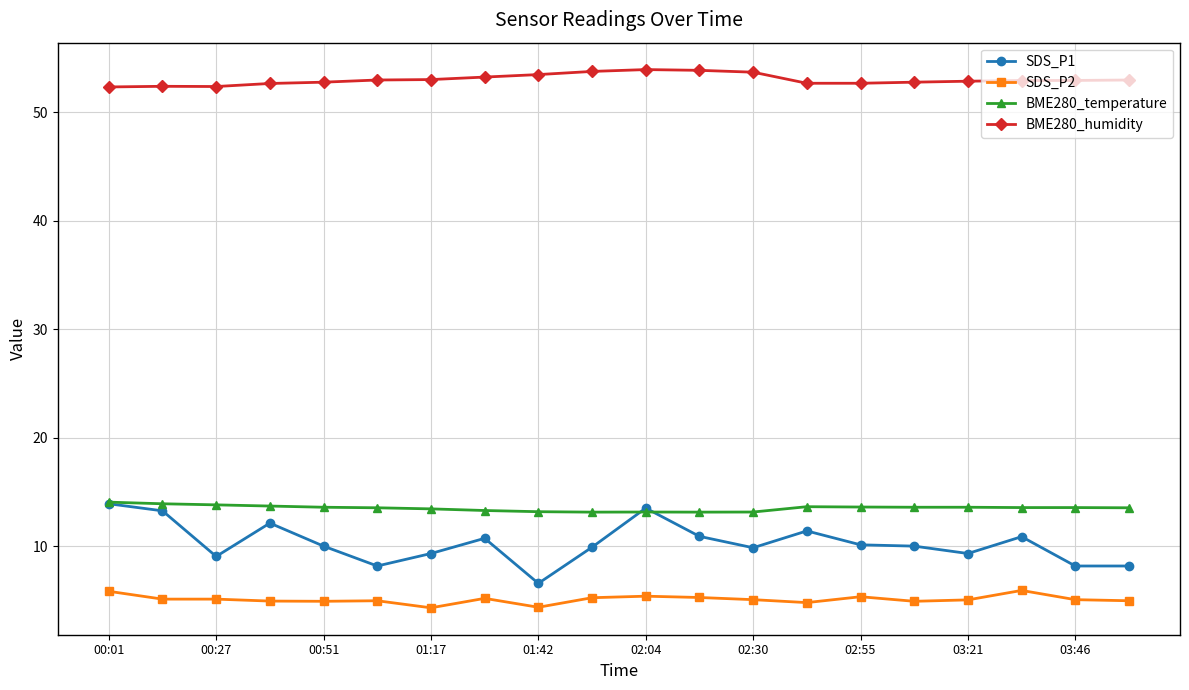

True or false: SDS_P2 and BME280_humidity intersect in this chart.

False